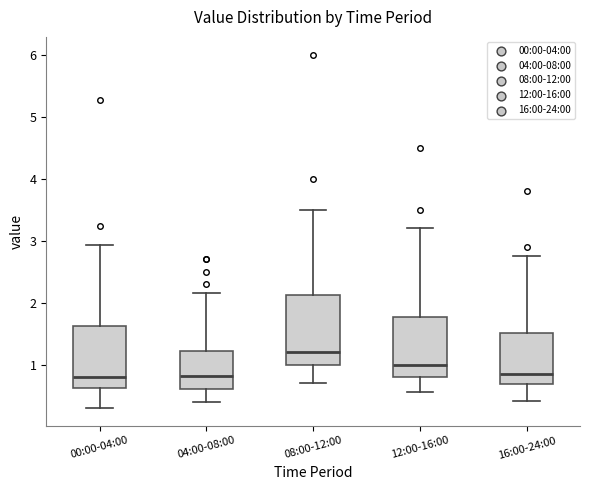

Where is the upper edge of the box for 08:00-12:00 on the y-axis? The values are not printed on the chart, so give them approximately, as read against the axis.

2.1